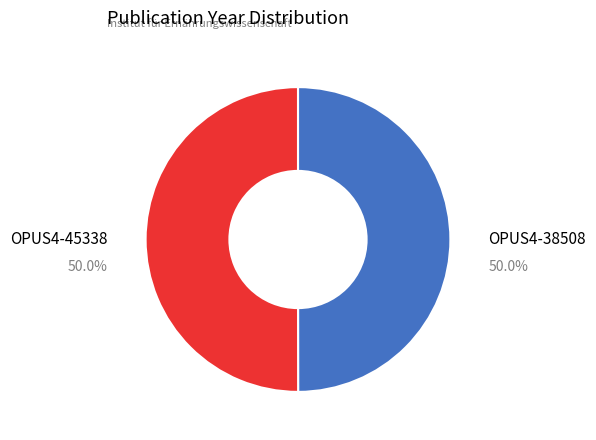

How many slices are in this pie chart?

2